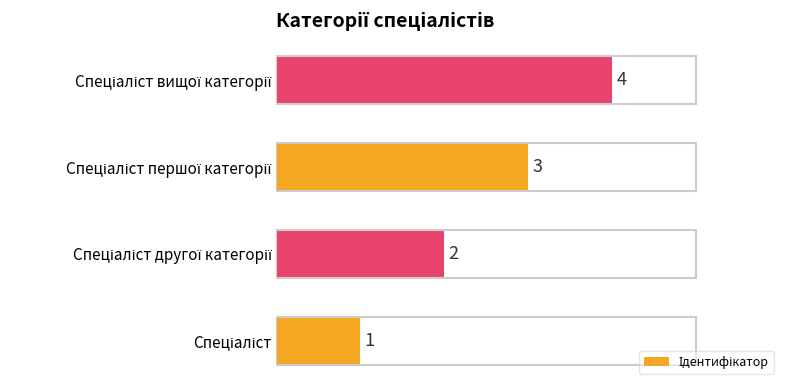

How many values are between 2 and 4?

3